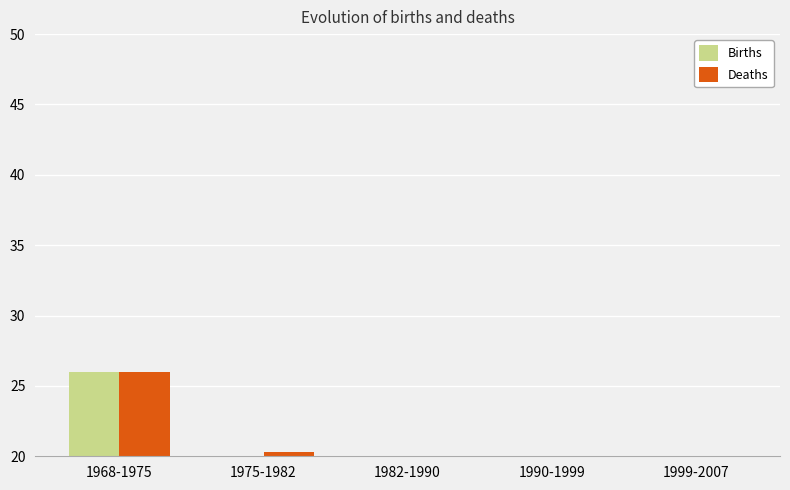

Which series has the largest total across all categories?

Deaths